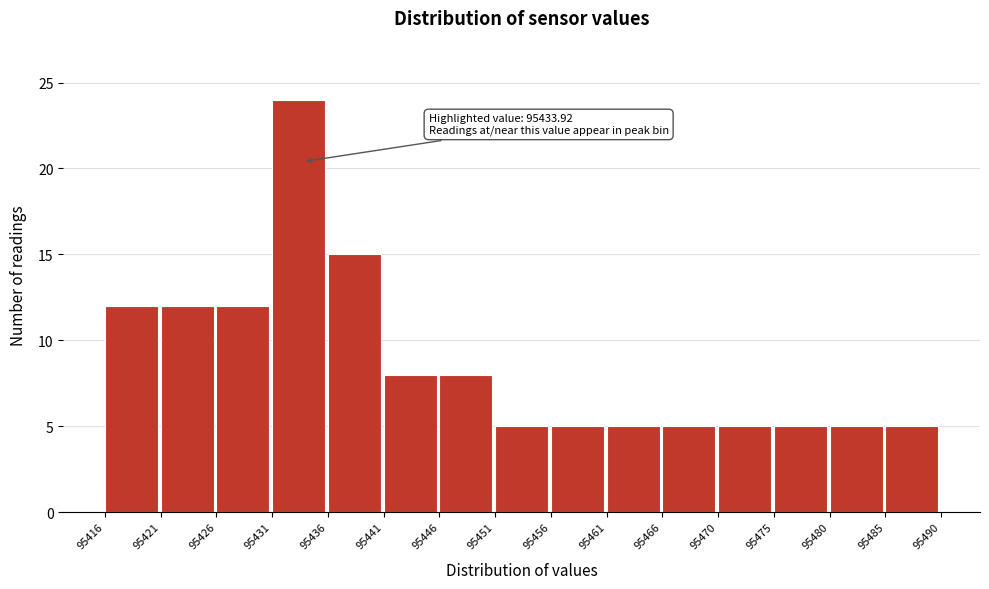

Over which range of the x-axis is the bar tallest?

95431 to 95436